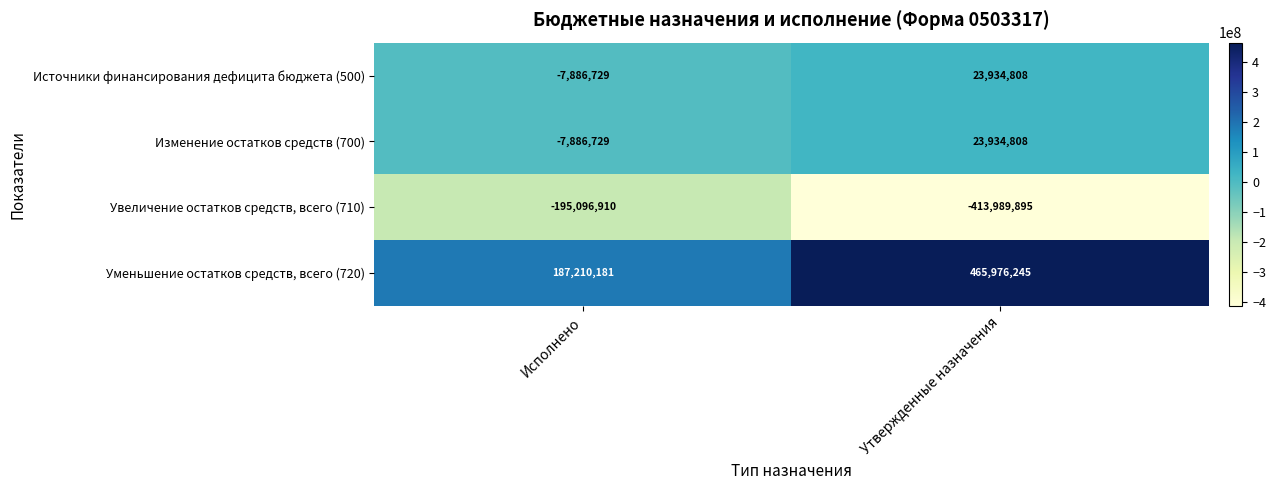

How many values in Источники финансирования дефицита бюджета (500) are above zero?

1